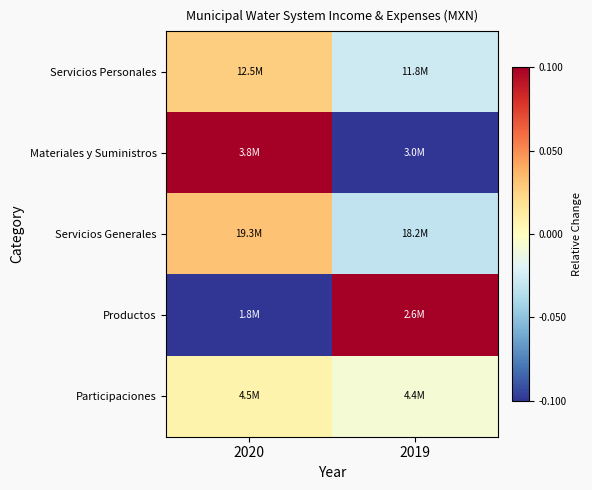

What is the minimum value shown in the chart?

-0.1